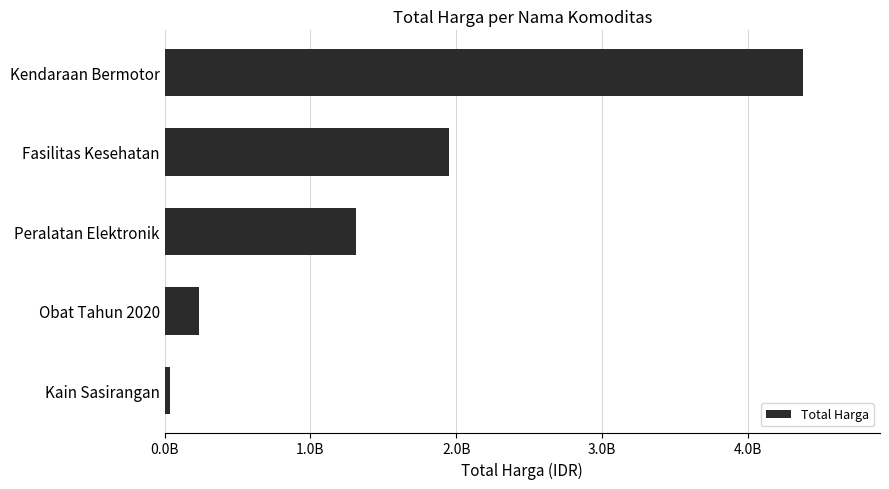

What is the greatest value displayed?

4381564100